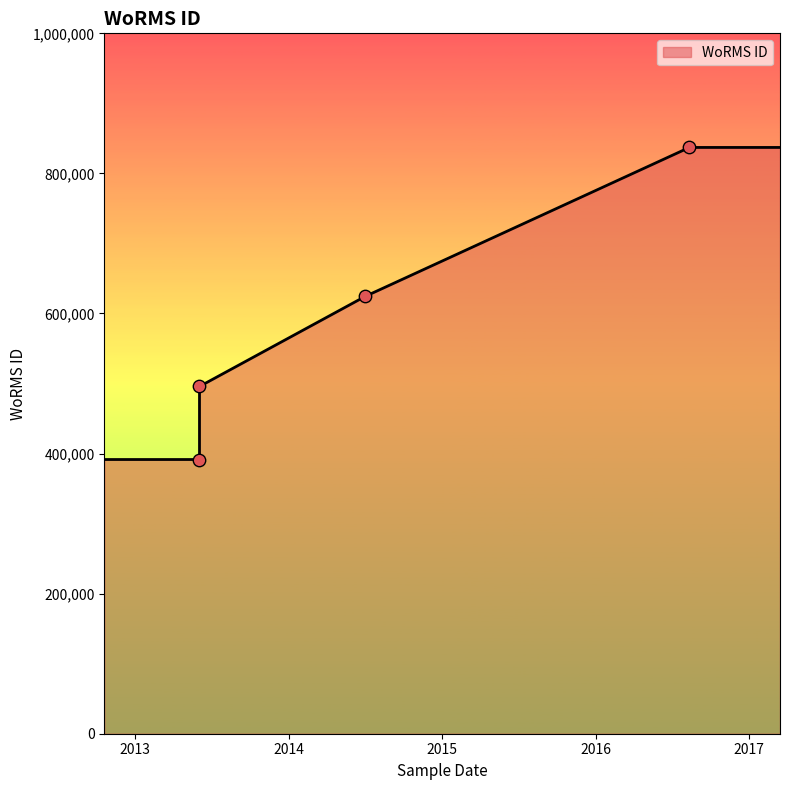

Approximately how many times larger is the value at 01-07-2014 compared to 12-08-2016?

0.7